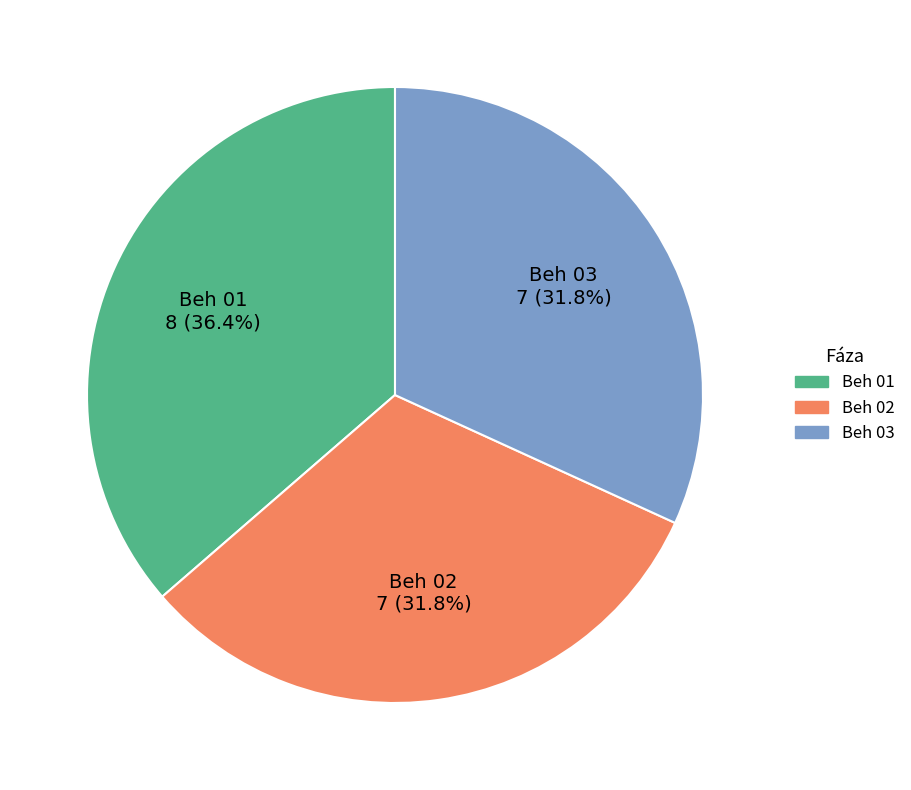

How many segments does this pie chart have?

3